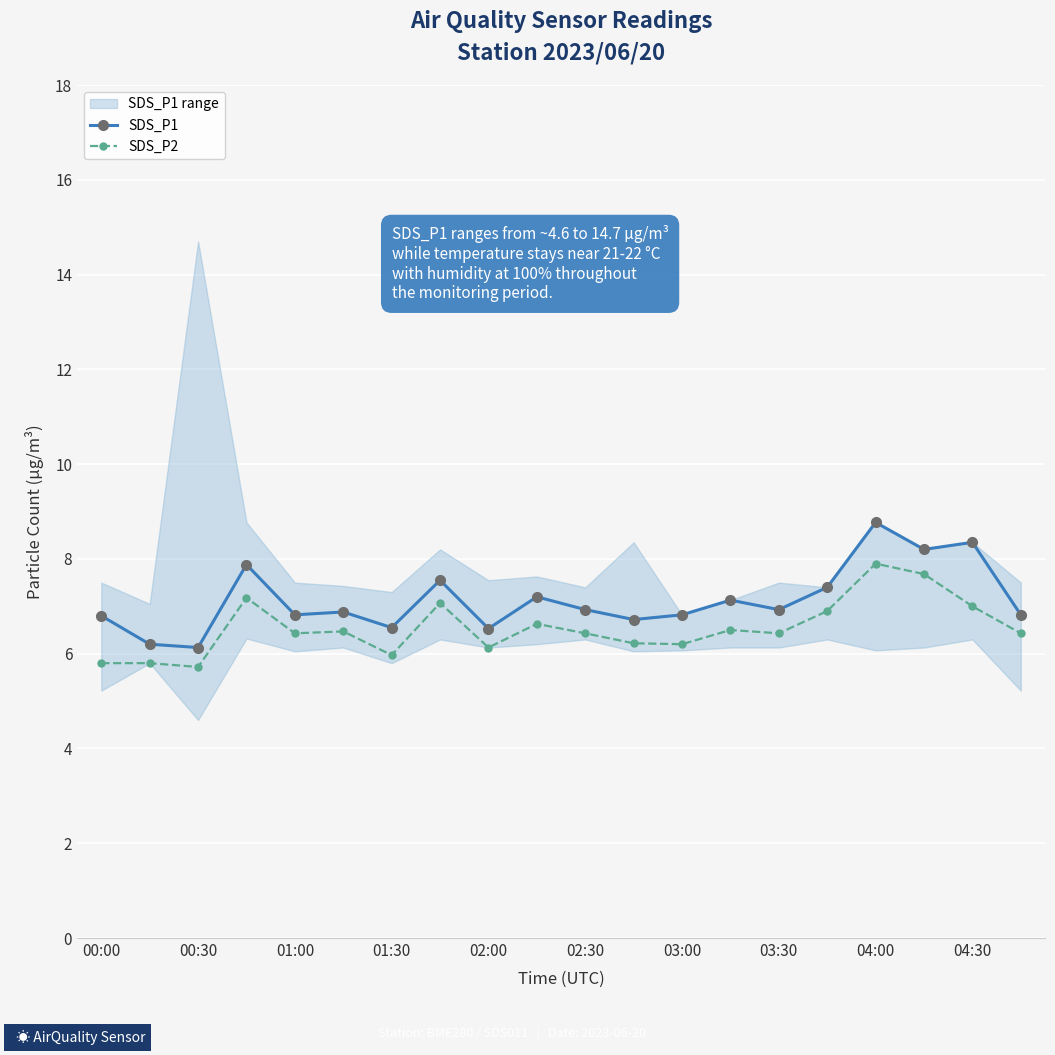

What is the minimum value for SDS_P1?

6.1